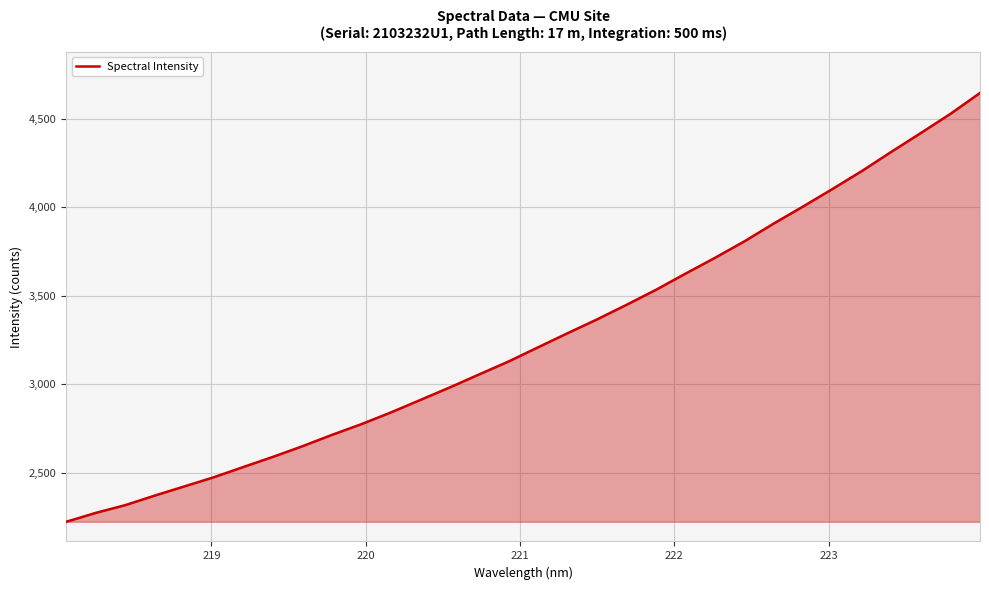

What is the maximum value shown in the chart?

4644.5